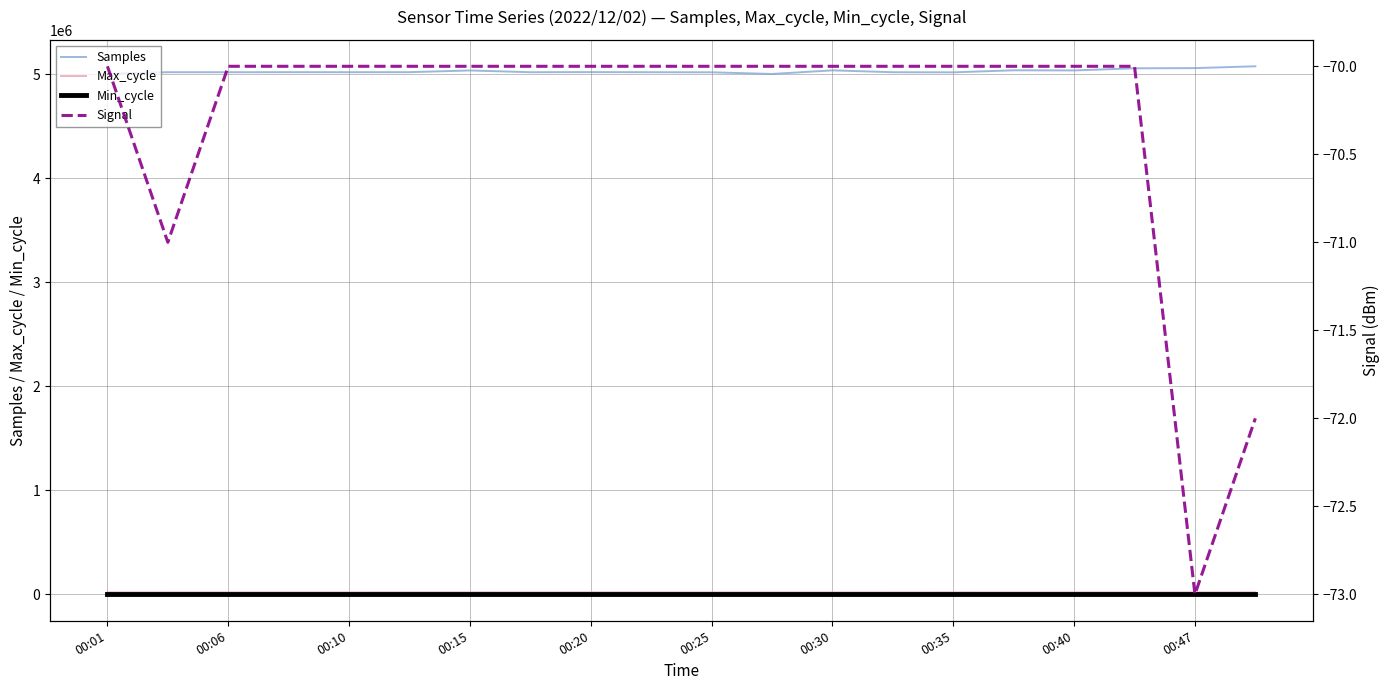

True or false: Samples has more than 0 interior local peaks.

True